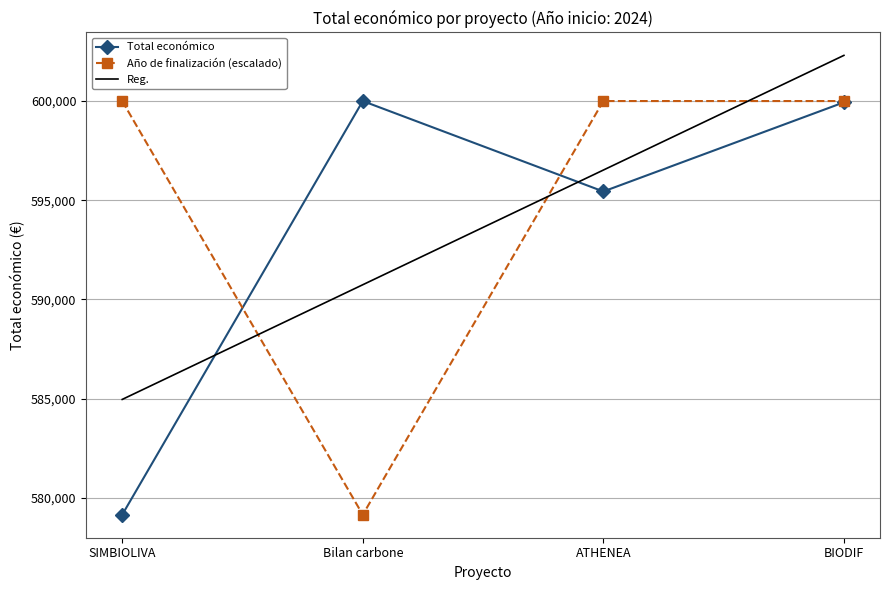

What is the change in value from SIMBIOLIVA to Bilan carbone?

+20840